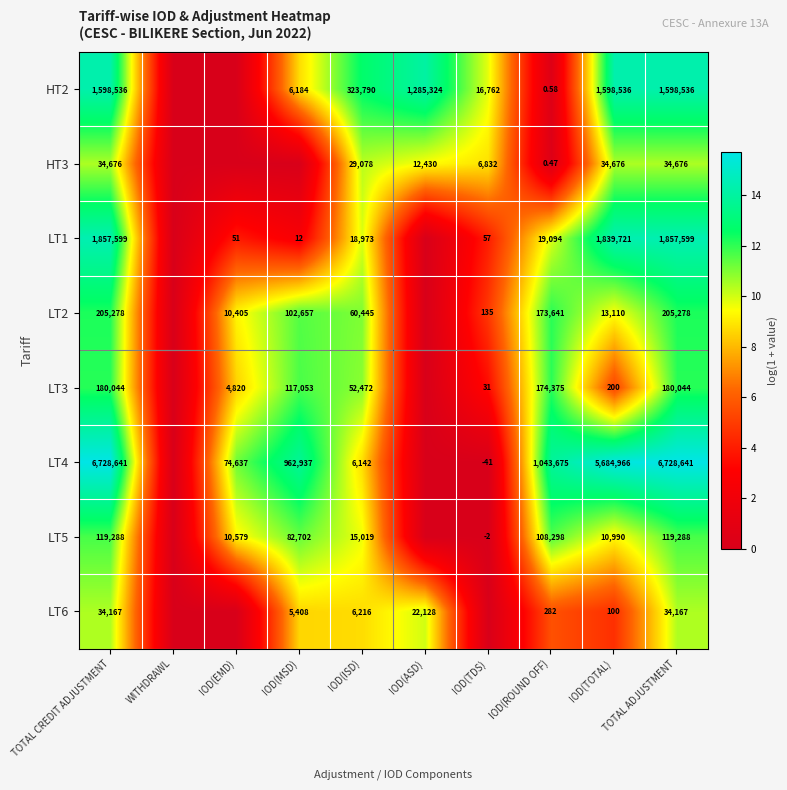

Is the value of LT6 at IOD(TOTAL) greater than the value of LT2 at IOD(MSD)?

No